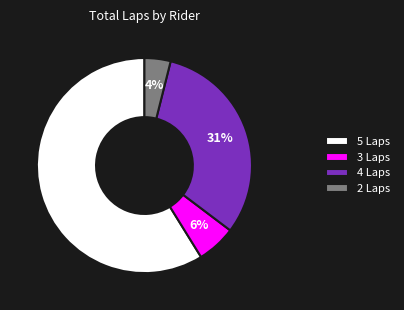

To the nearest percent, what portion does 4 Laps represent?

31%